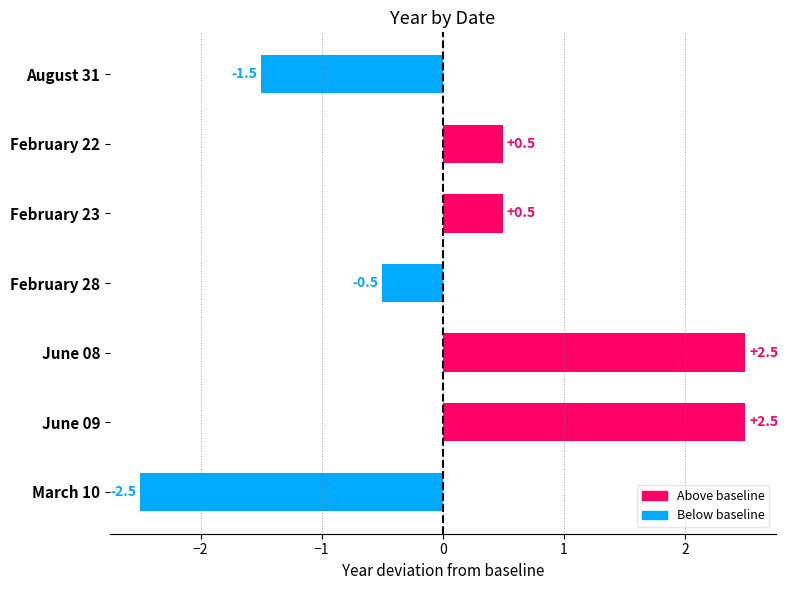

What is the change in value from February 23 to June 08?

+2.0